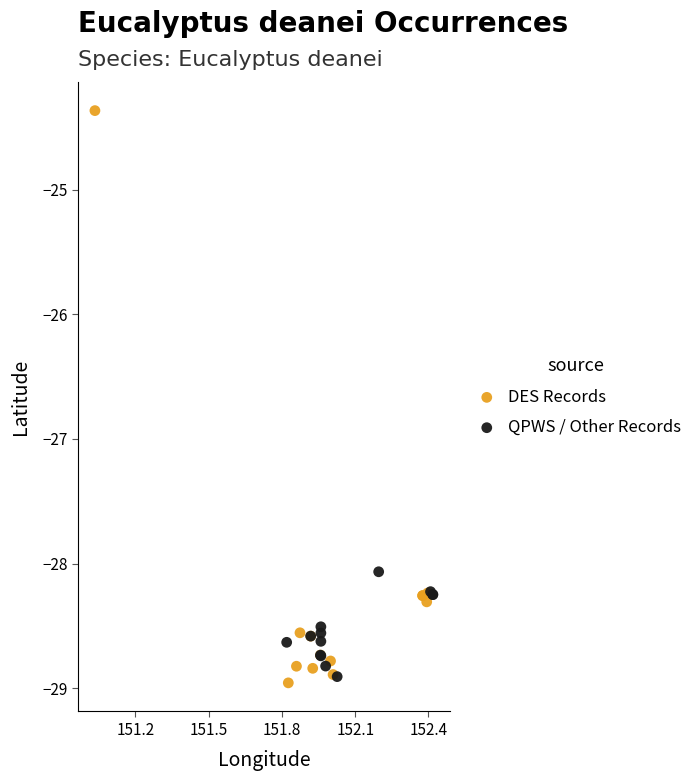

Which series has the widest spread of Y values?

DES Records